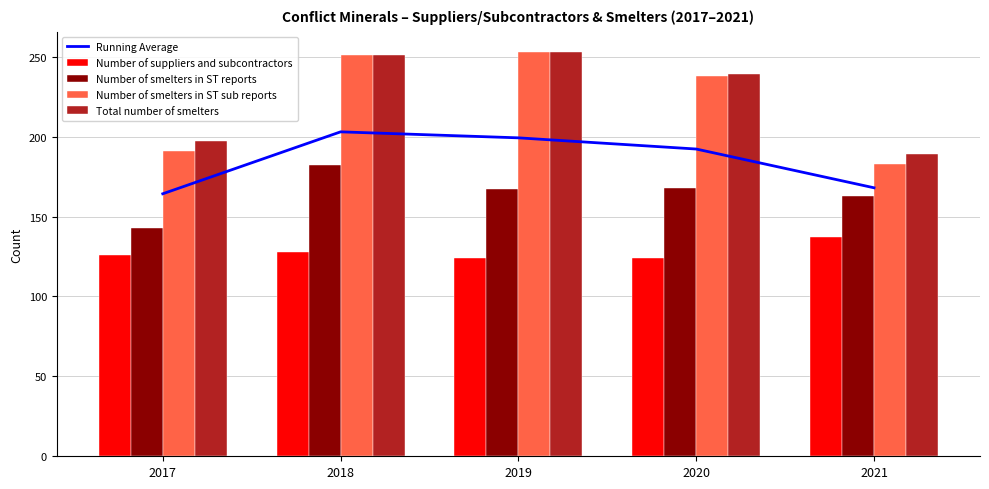

Reading left to right, list all the values displayed in this chart.

Running Average: 2017=164.2	2018=203.0	2019=199.2	2020=192.2	2021=168.0
Number of suppliers and subcontractors: 2017=126.0	2018=128.0	2019=124.0	2020=124.0	2021=137.0
Number of smelters in ST reports: 2017=143.0	2018=182.0	2019=167.0	2020=168.0	2021=163.0
Number of smelters in ST sub reports: 2017=191.0	2018=251.0	2019=253.0	2020=238.0	2021=183.0
Total number of smelters: 2017=197.0	2018=251.0	2019=253.0	2020=239.0	2021=189.0